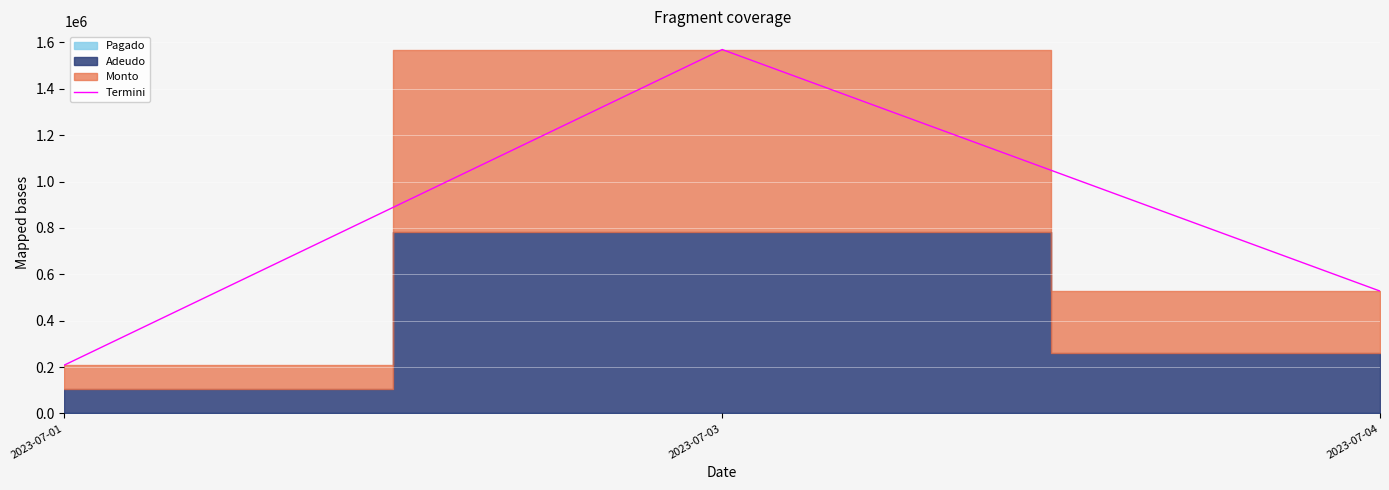

Reading right to left, list all the values displayed in this chart.

2023-07-04=527832.7	2023-07-03=1569160.0	2023-07-01=208800.0